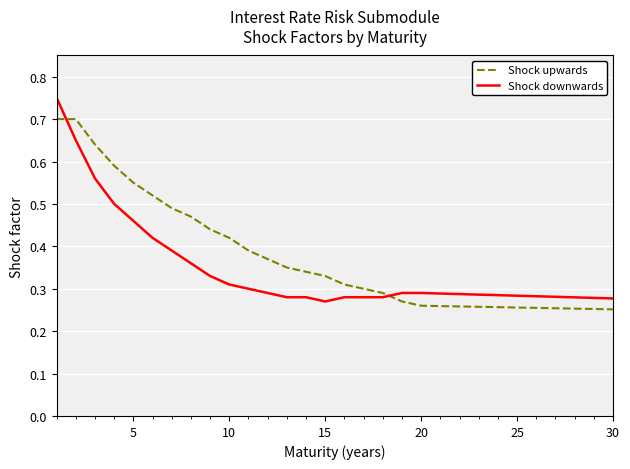

Which series has the largest total across all categories?

Shock upwards